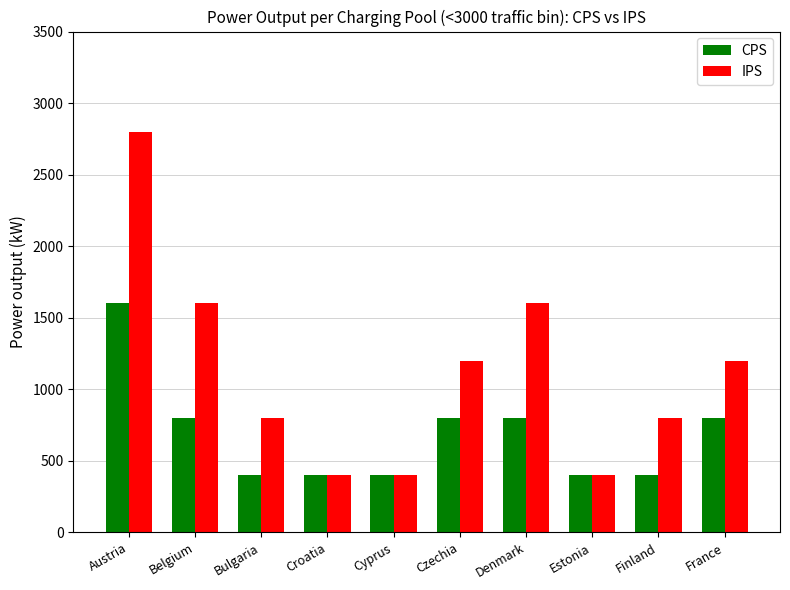

True or false: IPS has a value of 560 at Estonia.

False